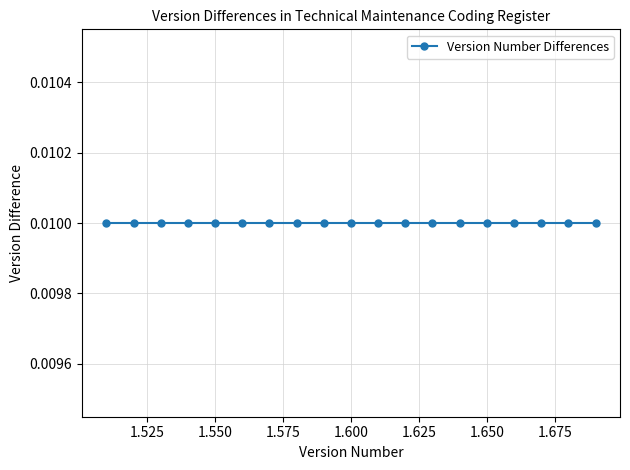

The chart shows a value of 0.0 at 1.55. True or false?

False